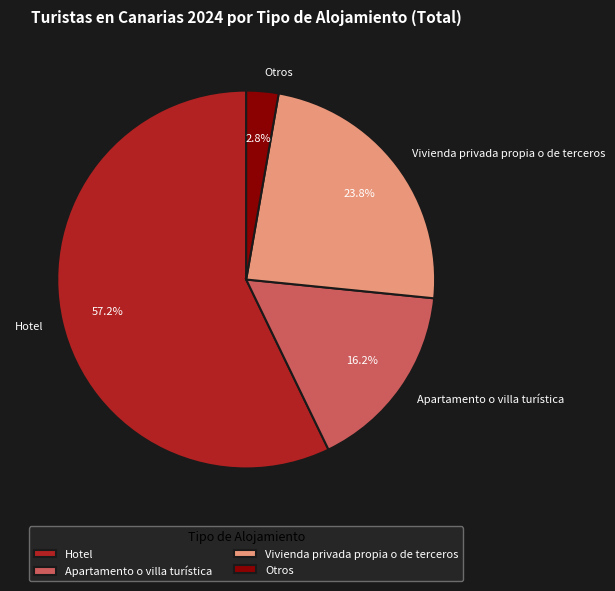

How many slices are in this pie chart?

4